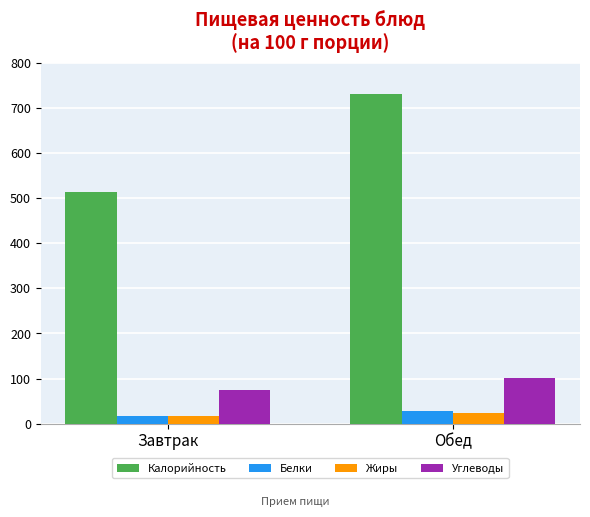

What is the minimum value for Белки?

18